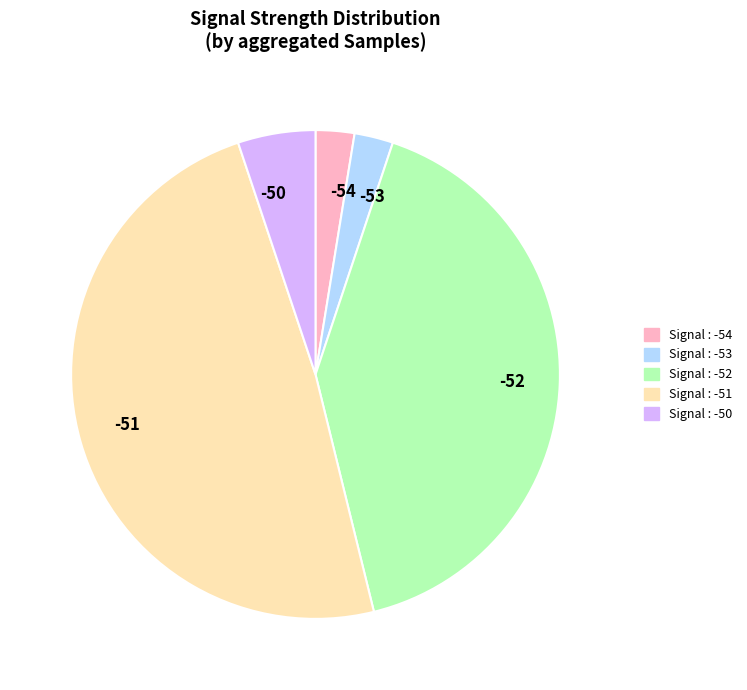

Is Signal : -54 the majority of the pie?

No